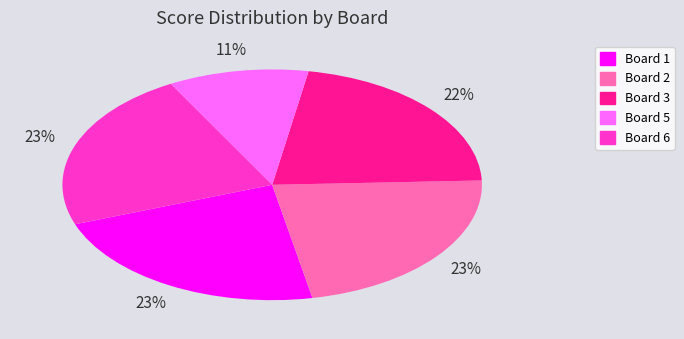

Which has a higher value, Board 6 or Board 3?

Board 6